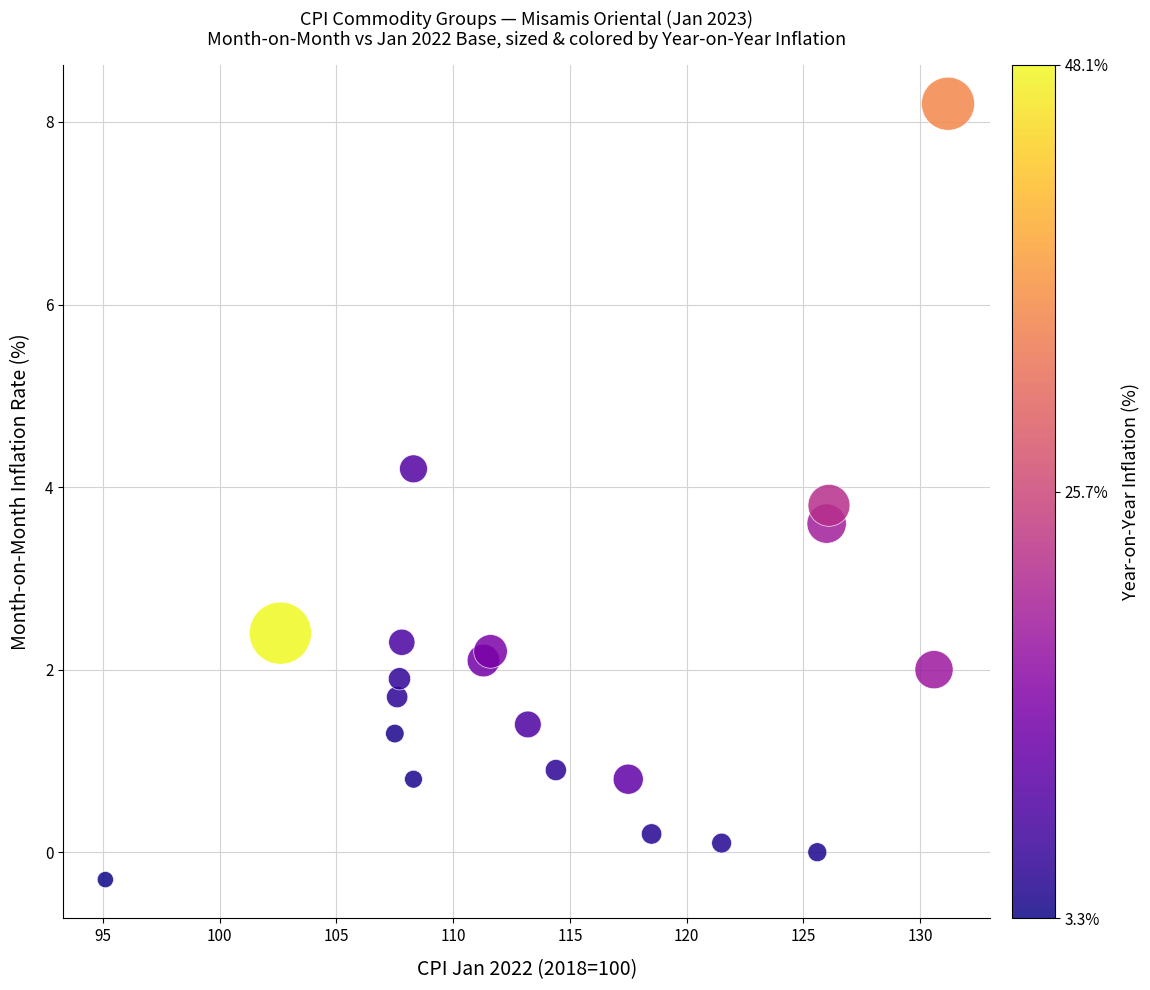

What is the range of Y values (max minus min)?

8.5